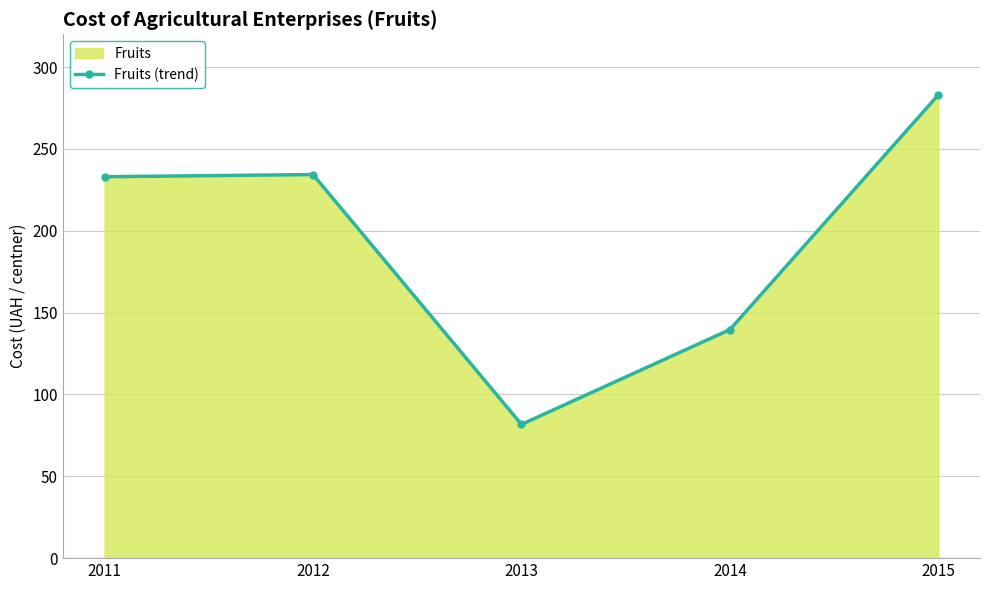

What is the maximum value shown in the chart?

283.0